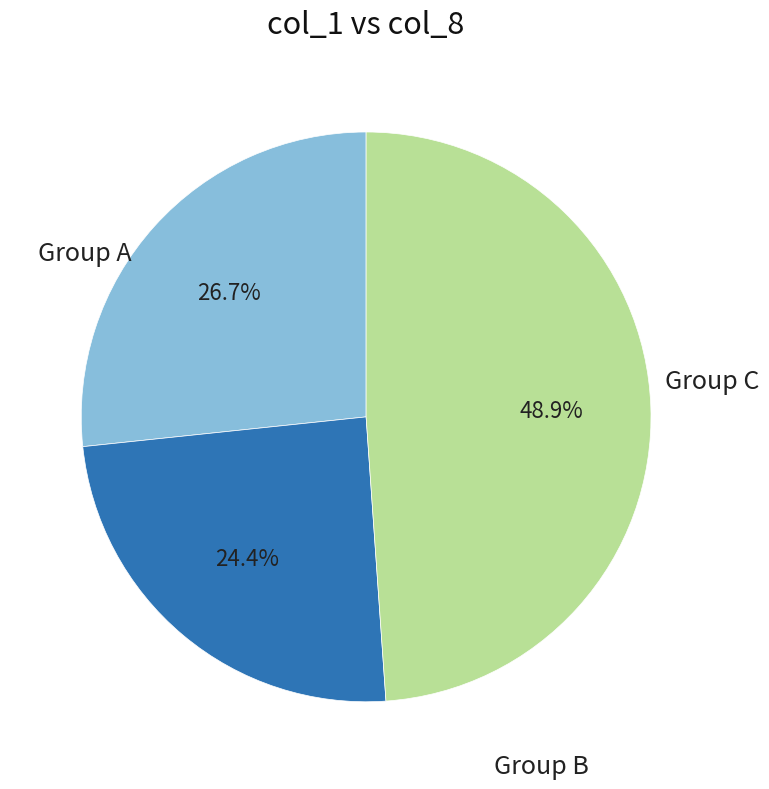

Is there any slice that represents more than half of the pie?

No